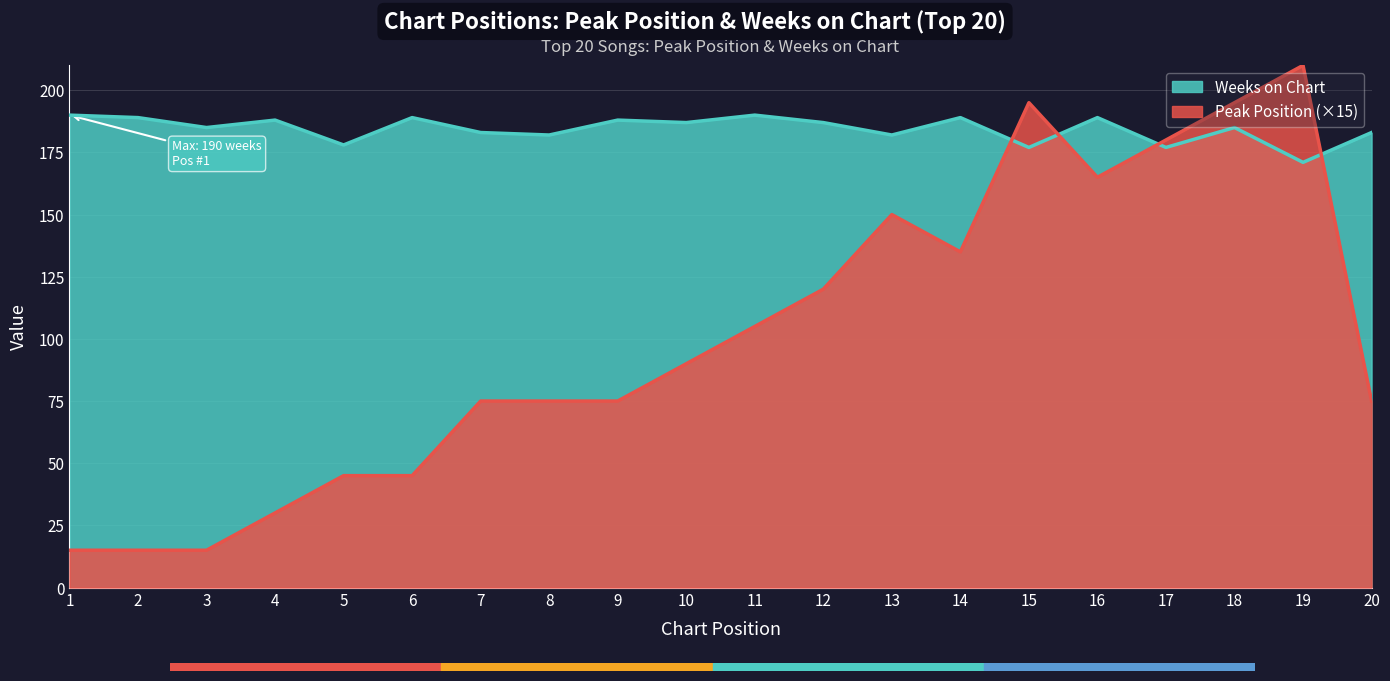

What is the lowest value of the Peak Position series?

15